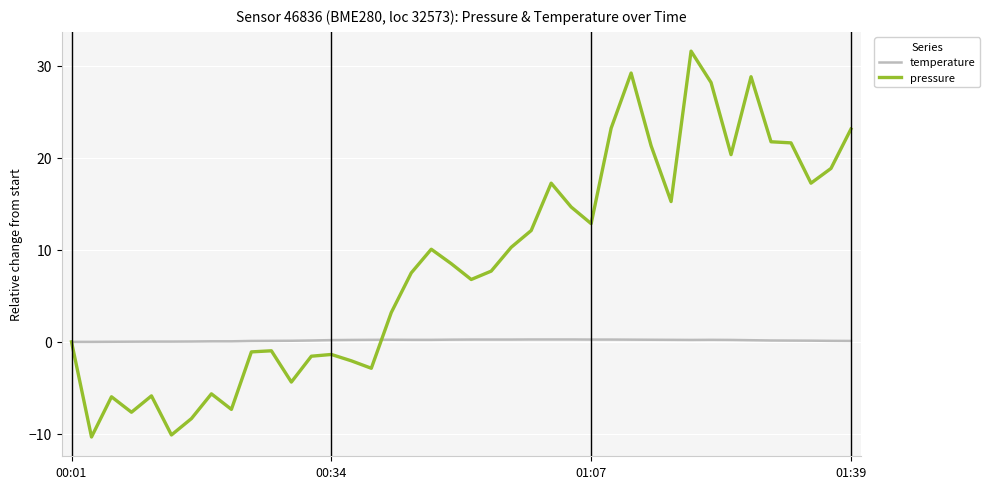

Which series has the largest total across all categories?

pressure